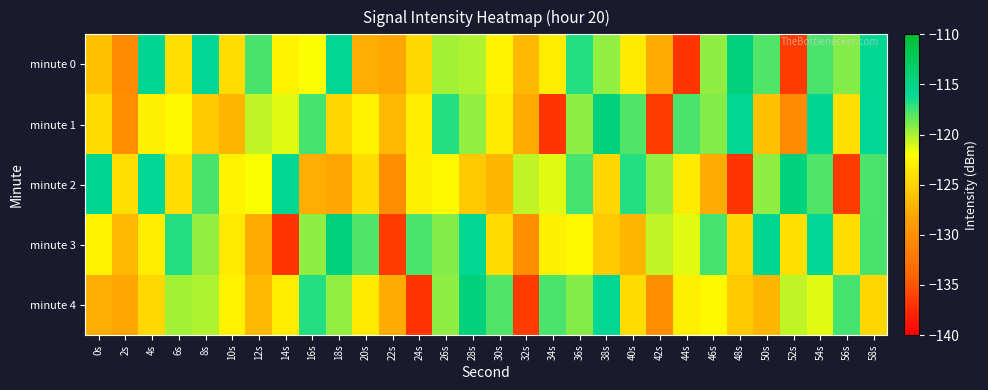

Rank the series at 22s from lowest to highest value.

minute 3, minute 2, minute 0, minute 4, minute 1